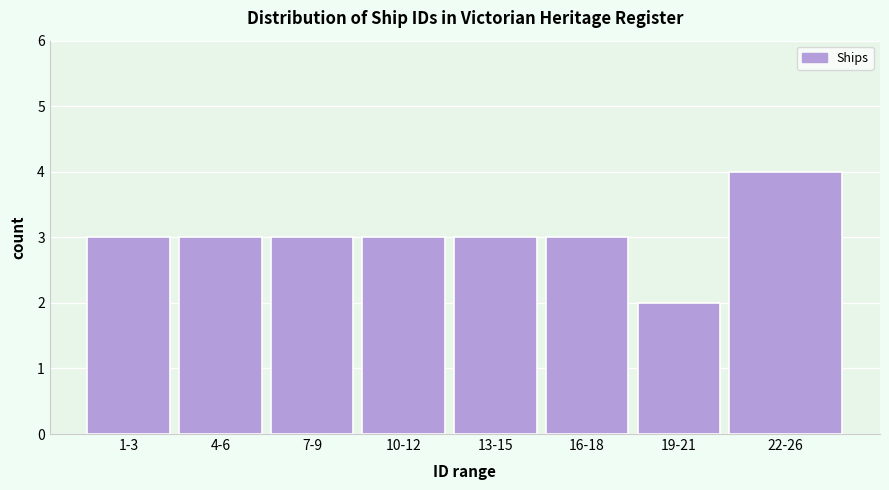

Reading left to right, transcribe all the data shown in this chart.

1-3=3	4-6=3	7-9=3	10-12=3	13-15=3	16-18=3	19-21=2	22-26=4